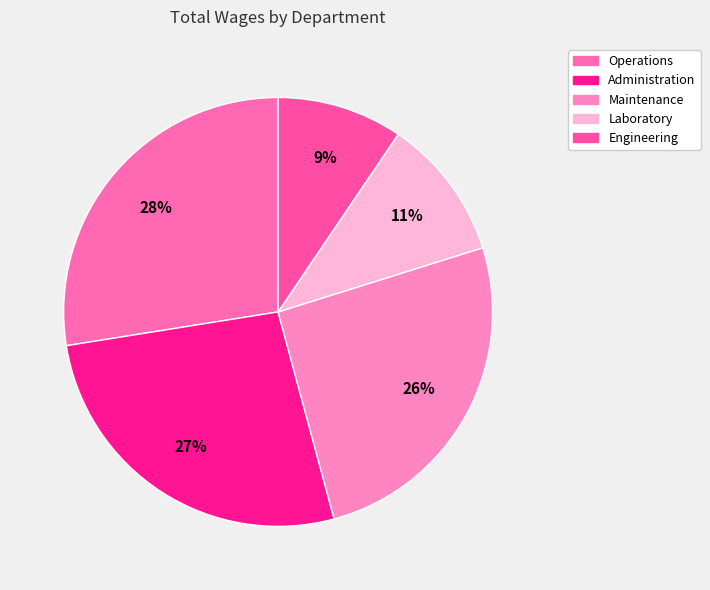

Between Maintenance and Laboratory, which is larger?

Maintenance